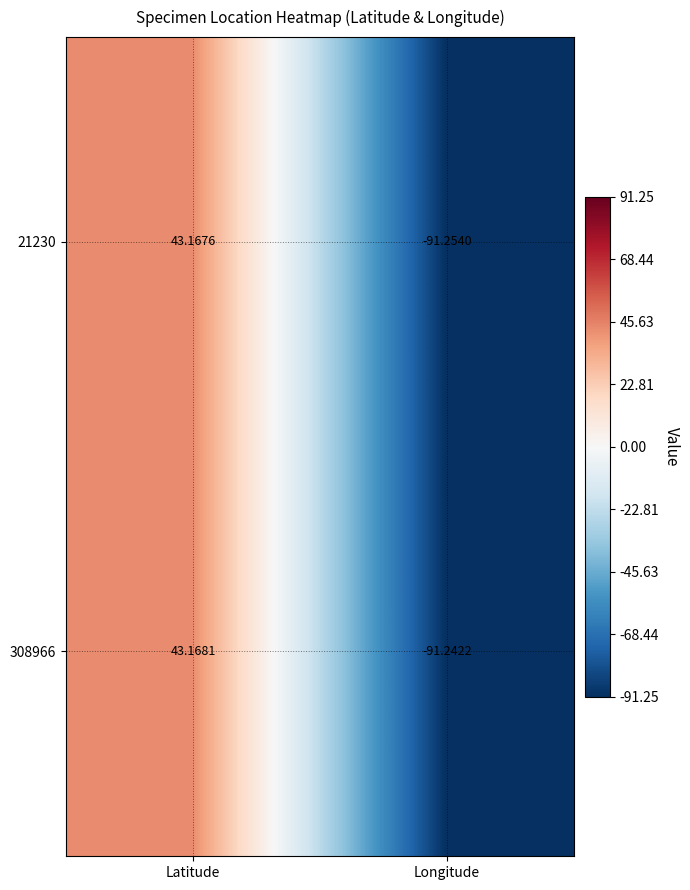

List the labels in order of 308966 value, largest first.

Latitude, Longitude